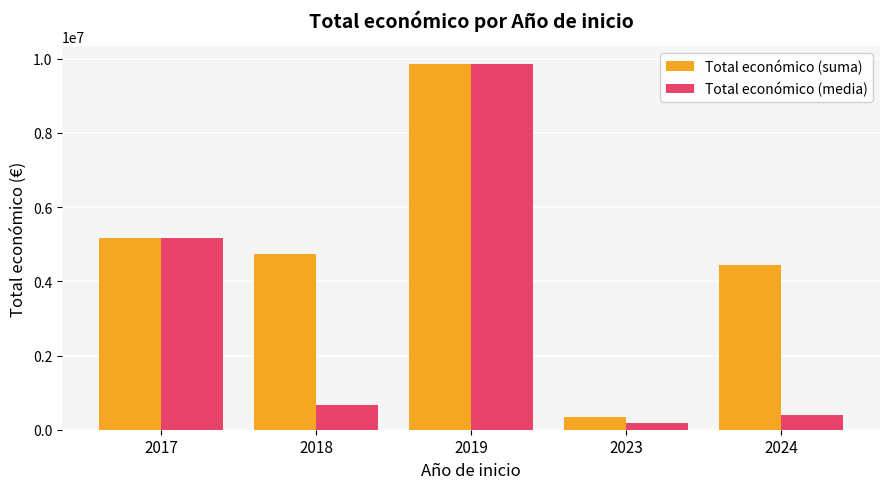

Are the bars grouped side by side (vs. stacked)?

Yes